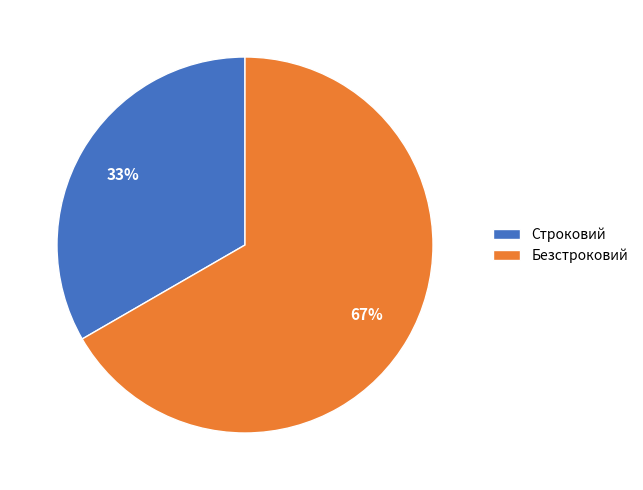

Rank the categories by value from lowest to highest.

Строковий, Безстроковий